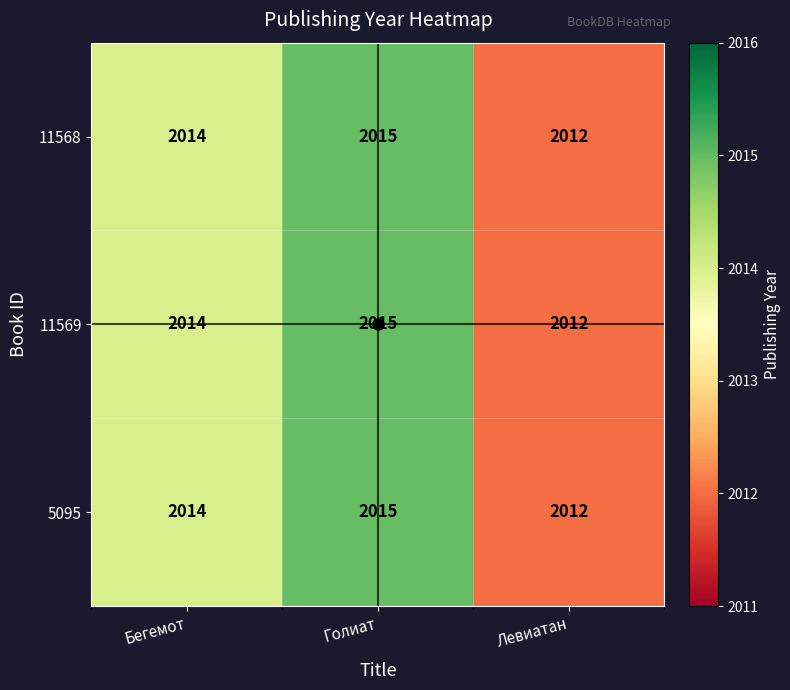

List the labels in order of 11569 value, largest first.

Голиат, Бегемот, Левиатан